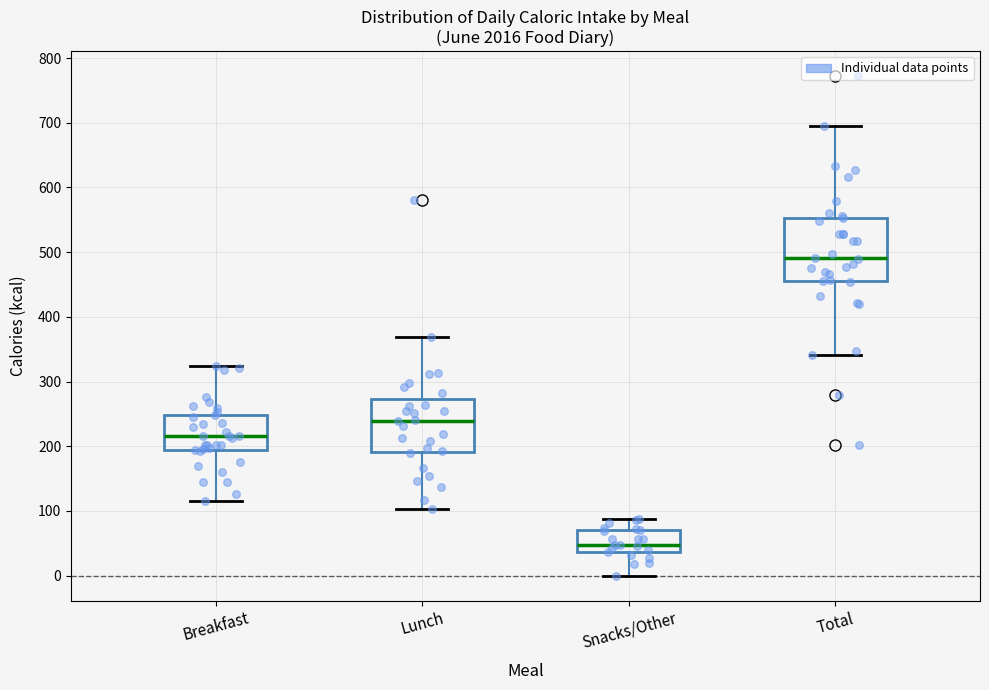

Which box's median line is the highest?

Total